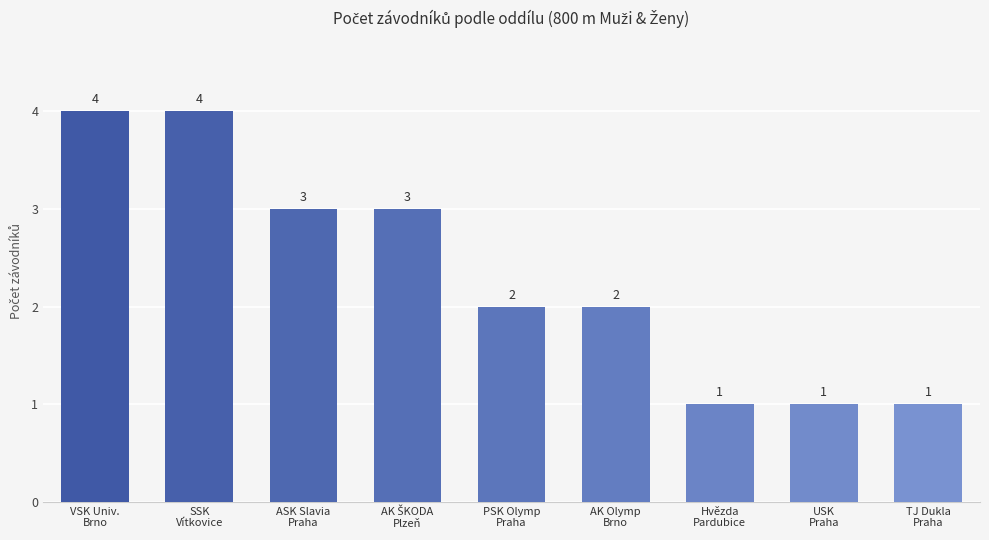

How many values are between 1 and 3?

7